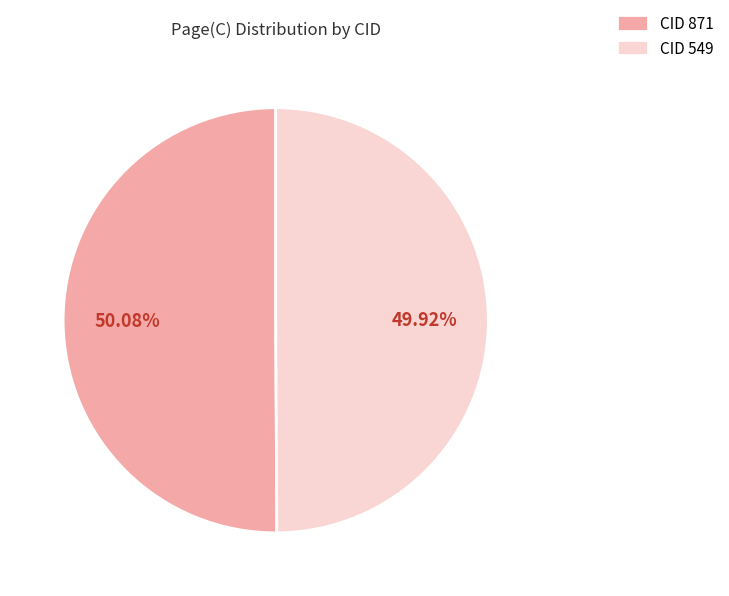

What is the ratio of the value at CID 549 to the value at CID 871?

1.0